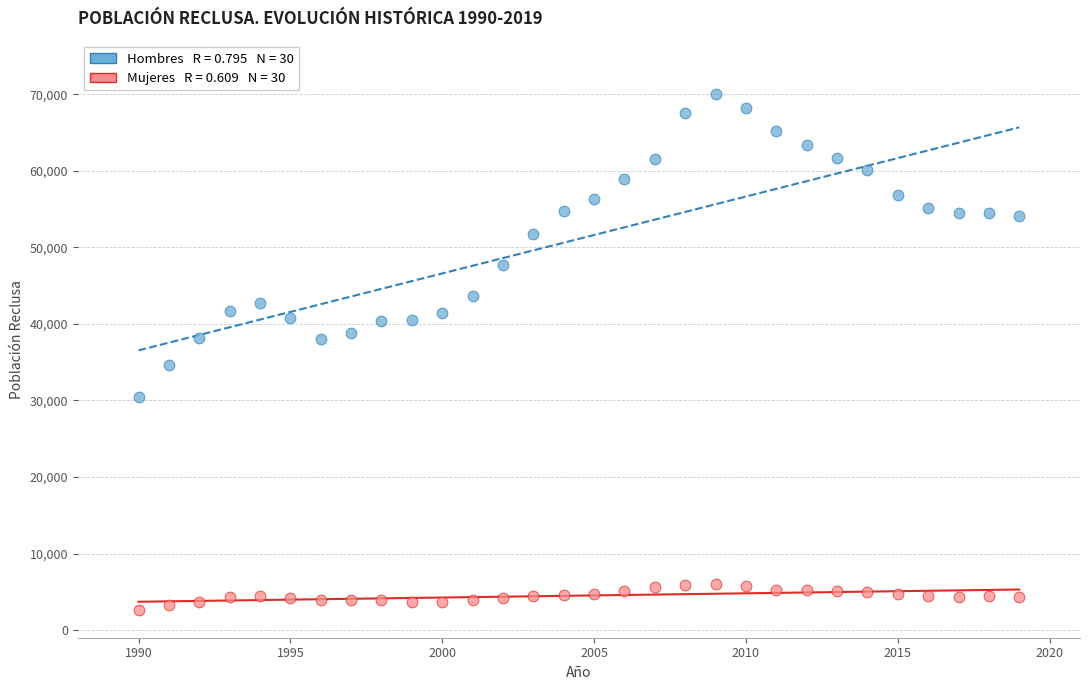

Across all data points, what is the range of X values (max minus min)?

29